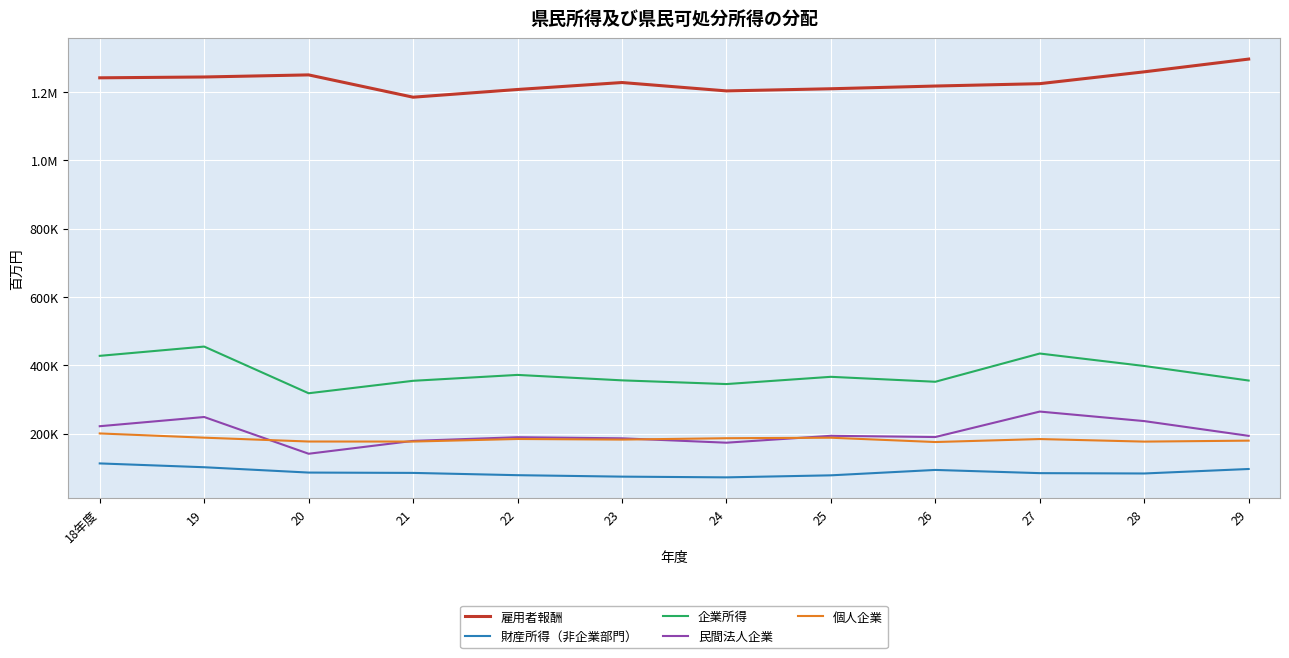

What are all the series names shown in the legend?

雇用者報酬, 財産所得（非企業部門）, 企業所得, 民間法人企業, 個人企業